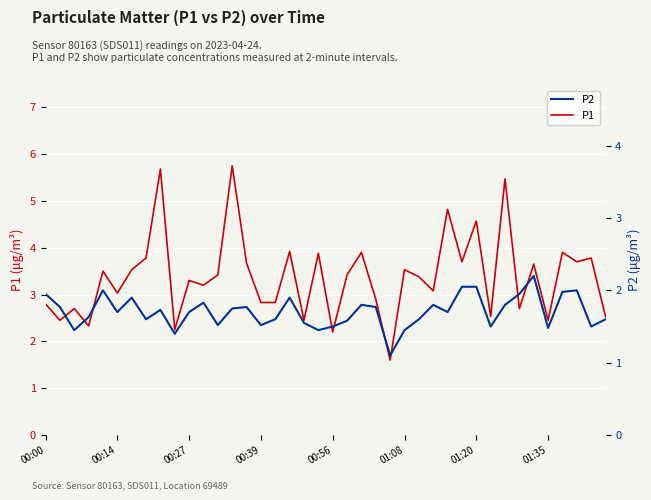

At which category is the sum across all series the highest?

13